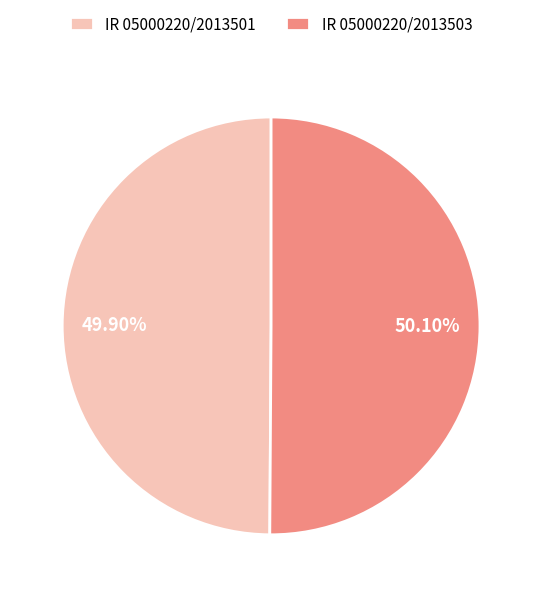

What is the ratio of the value at IR 05000220/2013503 to the value at IR 05000220/2013501?

1.0